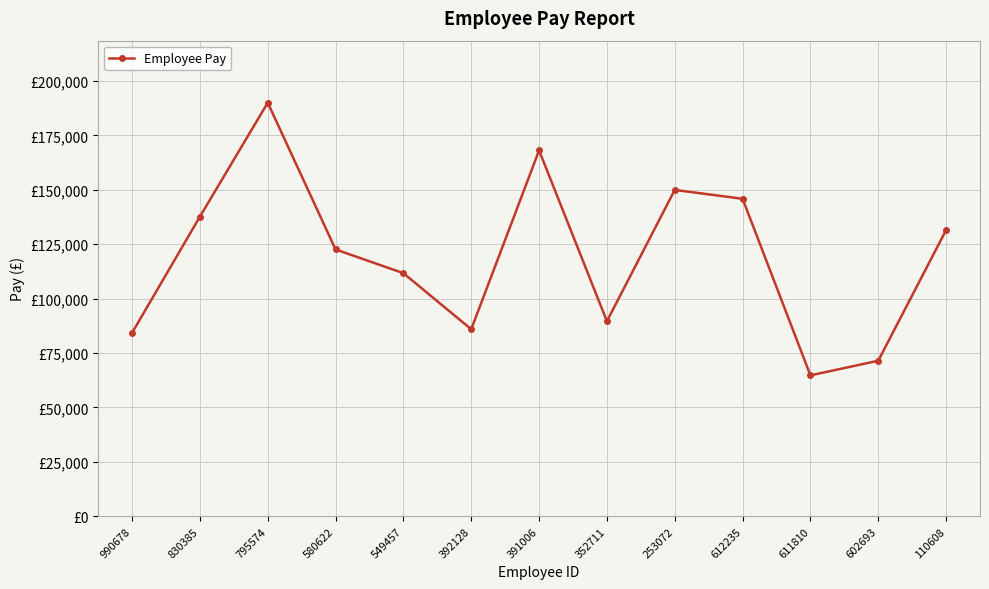

At which category does the chart reach its minimum across all series?

611810